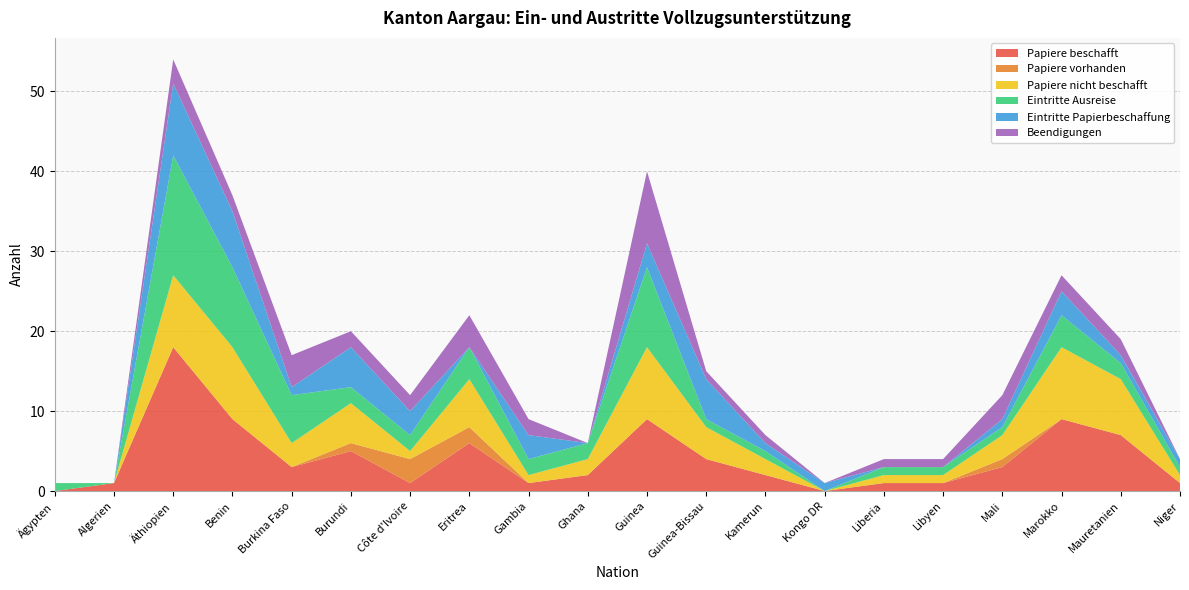

Reading right to left, what are all the values shown in this chart?

Papiere beschafft: Niger=1	Mauretanien=7	Marokko=9	Mali=3	Libyen=1	Liberia=1	Kongo DR=0	Kamerun=2	Guinea-Bissau=4	Guinea=9	Ghana=2	Gambia=1	Eritrea=6	Côte d'Ivoire=1	Burundi=5	Burkina Faso=3	Benin=9	Äthiopien=18	Algerien=1	Ägypten=0
Papiere vorhanden: Niger=0	Mauretanien=0	Marokko=0	Mali=1	Libyen=0	Liberia=0	Kongo DR=0	Kamerun=0	Guinea-Bissau=0	Guinea=0	Ghana=0	Gambia=0	Eritrea=2	Côte d'Ivoire=3	Burundi=1	Burkina Faso=0	Benin=0	Äthiopien=0	Algerien=0	Ägypten=0
Papiere nicht beschafft: Niger=1	Mauretanien=7	Marokko=9	Mali=3	Libyen=1	Liberia=1	Kongo DR=0	Kamerun=2	Guinea-Bissau=4	Guinea=9	Ghana=2	Gambia=1	Eritrea=6	Côte d'Ivoire=1	Burundi=5	Burkina Faso=3	Benin=9	Äthiopien=9	Algerien=0	Ägypten=0
Eintritte Ausreise: Niger=1	Mauretanien=2	Marokko=4	Mali=1	Libyen=1	Liberia=1	Kongo DR=0	Kamerun=1	Guinea-Bissau=1	Guinea=10	Ghana=2	Gambia=2	Eritrea=4	Côte d'Ivoire=2	Burundi=2	Burkina Faso=6	Benin=10	Äthiopien=15	Algerien=0	Ägypten=1
Eintritte Papierbeschaffung: Niger=1	Mauretanien=1	Marokko=3	Mali=1	Libyen=0	Liberia=0	Kongo DR=1	Kamerun=1	Guinea-Bissau=5	Guinea=3	Ghana=0	Gambia=3	Eritrea=0	Côte d'Ivoire=3	Burundi=5	Burkina Faso=1	Benin=7	Äthiopien=9	Algerien=0	Ägypten=0
Beendigungen: Niger=0	Mauretanien=2	Marokko=2	Mali=3	Libyen=1	Liberia=1	Kongo DR=0	Kamerun=1	Guinea-Bissau=1	Guinea=9	Ghana=0	Gambia=2	Eritrea=4	Côte d'Ivoire=2	Burundi=2	Burkina Faso=4	Benin=2	Äthiopien=3	Algerien=0	Ägypten=0